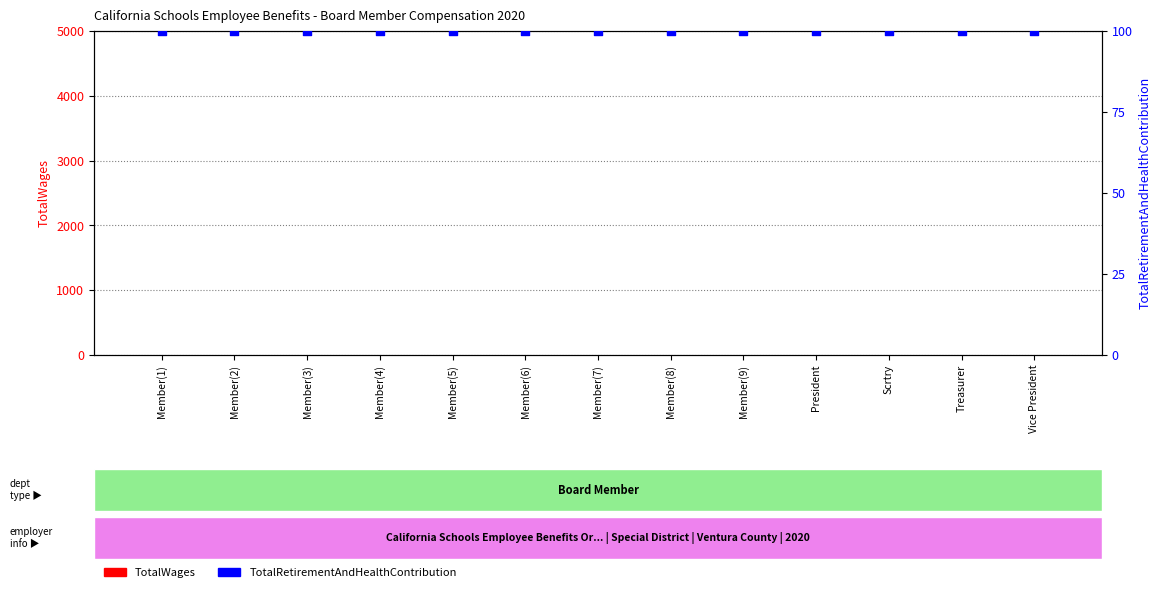

Is the value of TotalRetirementAndHealthContribution at Member(4) greater than the value of TotalWages at Member(2)?

Yes